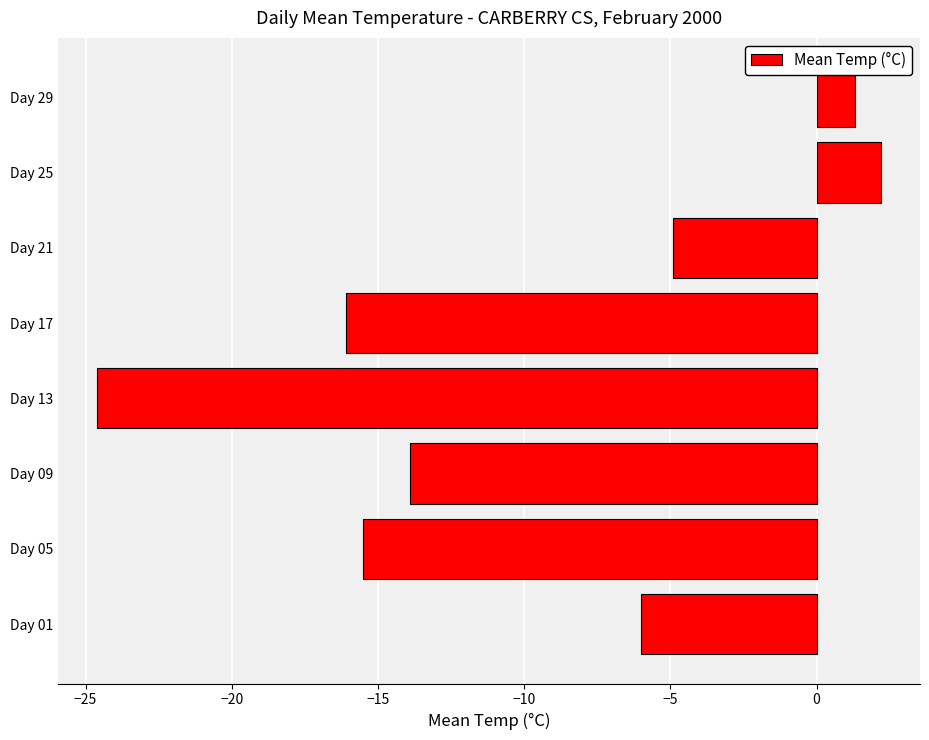

Which has a higher value, Day 17 or Day 21?

Day 21